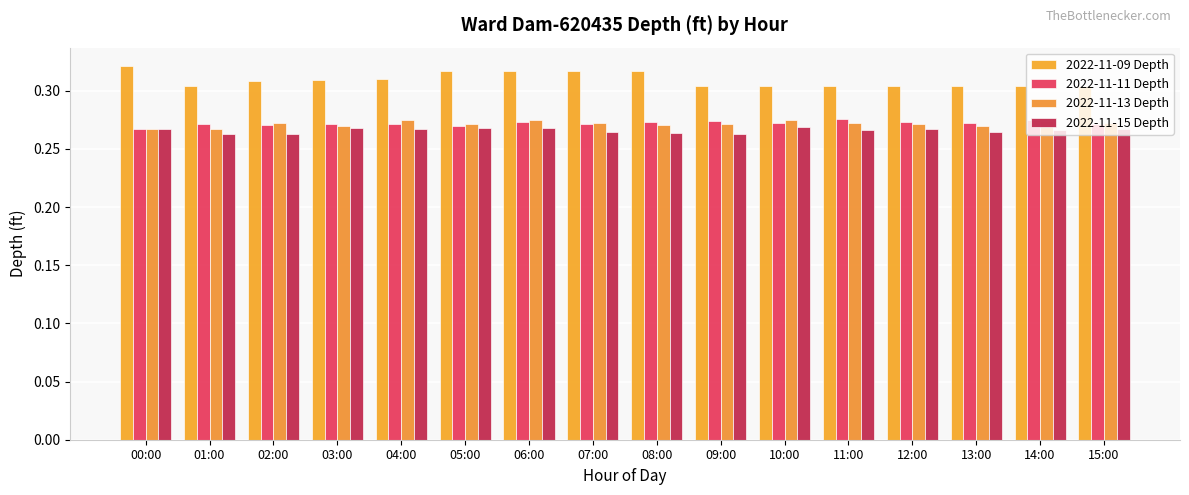

At which category is the sum across all series the highest?

06:00